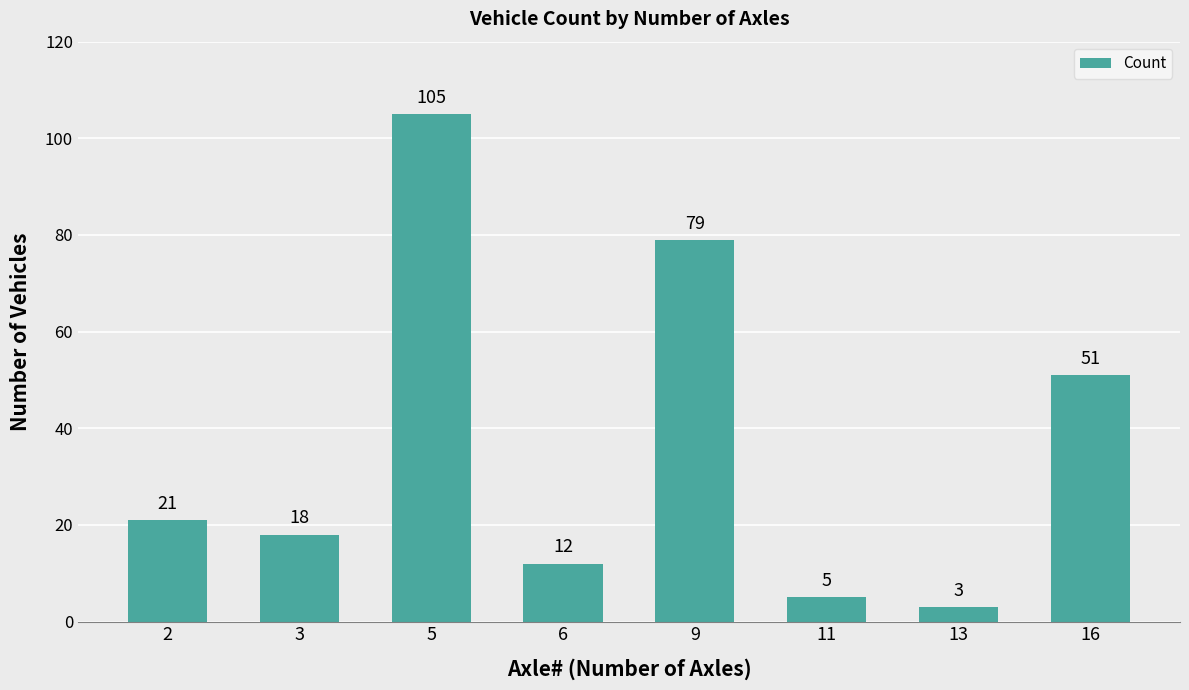

Rank the categories by value from highest to lowest.

5, 9, 16, 2, 3, 6, 11, 13